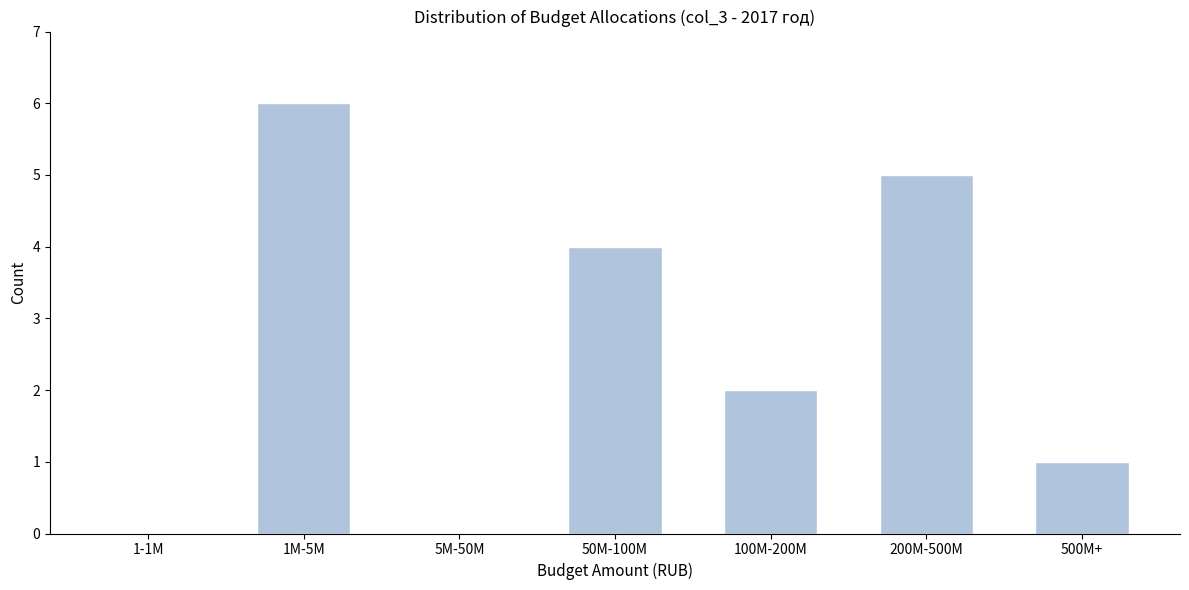

Reading right to left, transcribe all the data shown in this chart.

500M+=1	200M-500M=5	100M-200M=2	50M-100M=4	5M-50M=0	1M-5M=6	1-1M=0